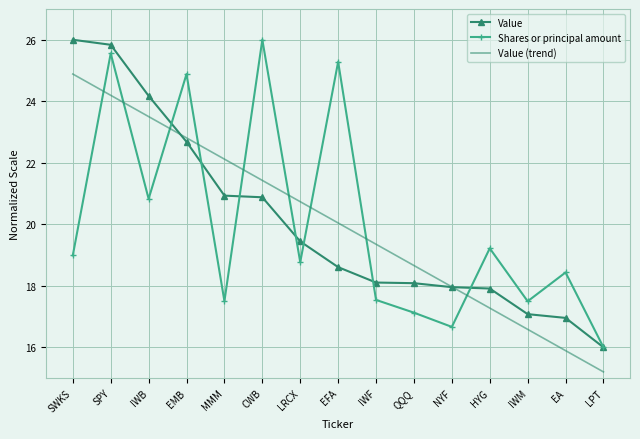

What value does the Shares or principal amount series have at QQQ?

17.1